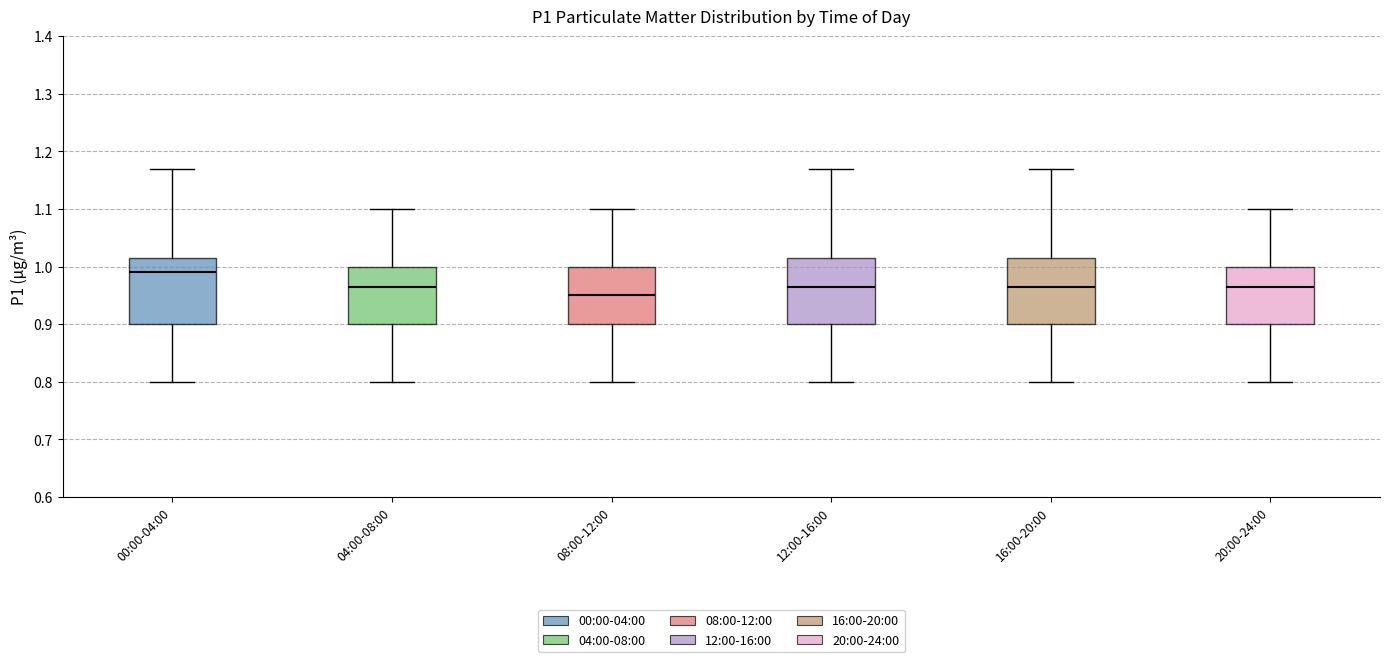

Reading left to right, read every box against the y-axis: the position of its median line, the range the box covers, and the ends of its whiskers. The values are not printed on the chart, so give them approximately, as read against the axis.

00:00-04:00: median 0.99, box 0.90 to 1.02, whiskers 0.80 to 1.17
04:00-08:00: median 0.97, box 0.90 to 1.00, whiskers 0.80 to 1.10
08:00-12:00: median 0.95, box 0.90 to 1.00, whiskers 0.80 to 1.10
12:00-16:00: median 0.97, box 0.90 to 1.02, whiskers 0.80 to 1.17
16:00-20:00: median 0.97, box 0.90 to 1.02, whiskers 0.80 to 1.17
20:00-24:00: median 0.97, box 0.90 to 1.00, whiskers 0.80 to 1.10